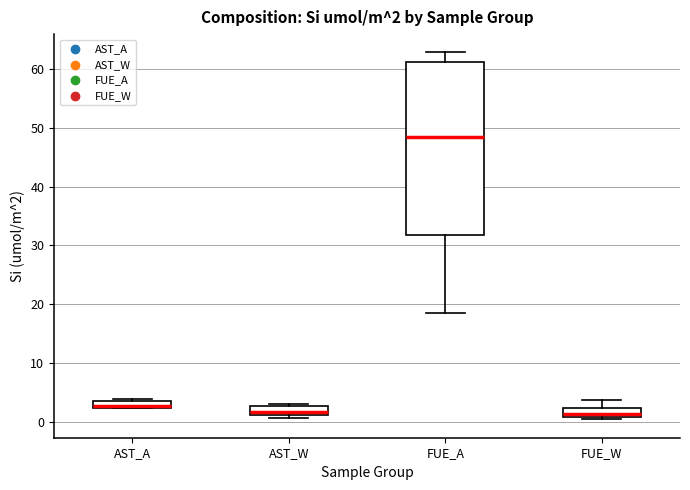

Comparing the boxes themselves (not the whiskers), which one is the tallest?

FUE_A